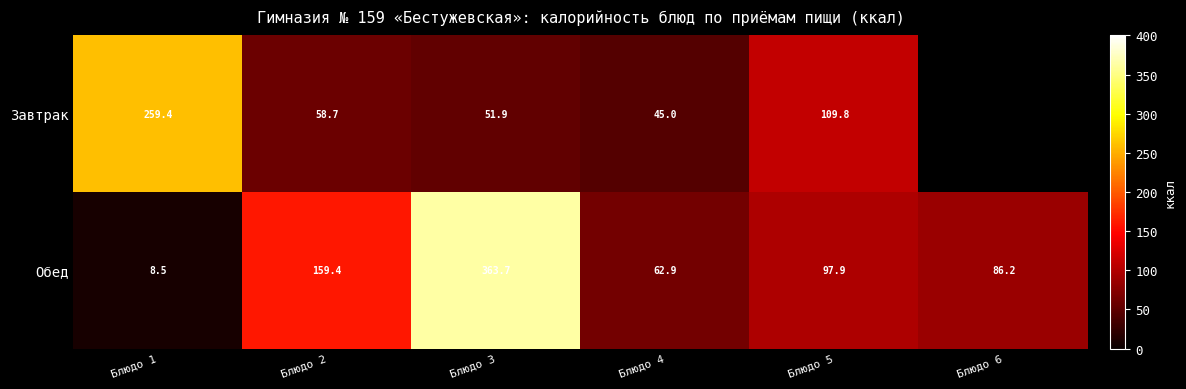

Which has a higher value, Блюдо 5 or Блюдо 3?

Блюдо 5